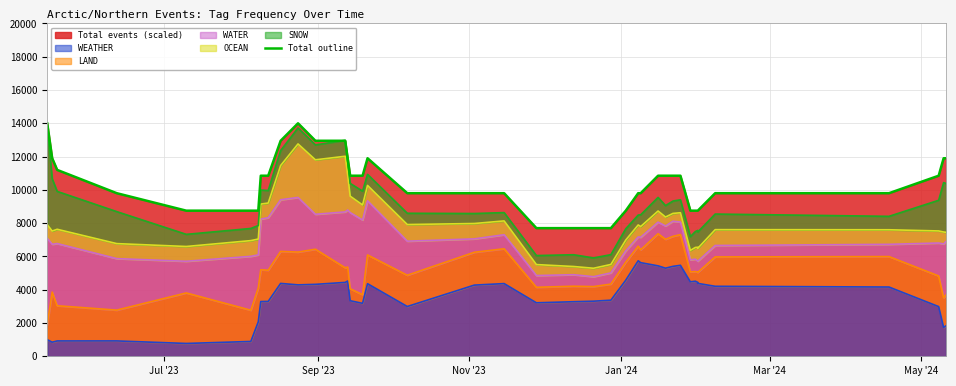

Reading left to right, extract all data points from this chart.

14000.0	11900.0	11200.0	9800.0	8750.0	8750.0	8750.0	10850.0	10850.0	12950.0	14000.0	12950.0	12950.0	11900.0	10850.0	10850.0	11900.0	9800.0	9800.0	9800.0	7700.0	7700.0	7700.0	7700.0	8750.0	9800.0	9800.0	10850.0	10850.0	10850.0	10850.0	8750.0	8750.0	8750.0	8750.0	9800.0	9800.0	10850.0	11900.0	11900.0